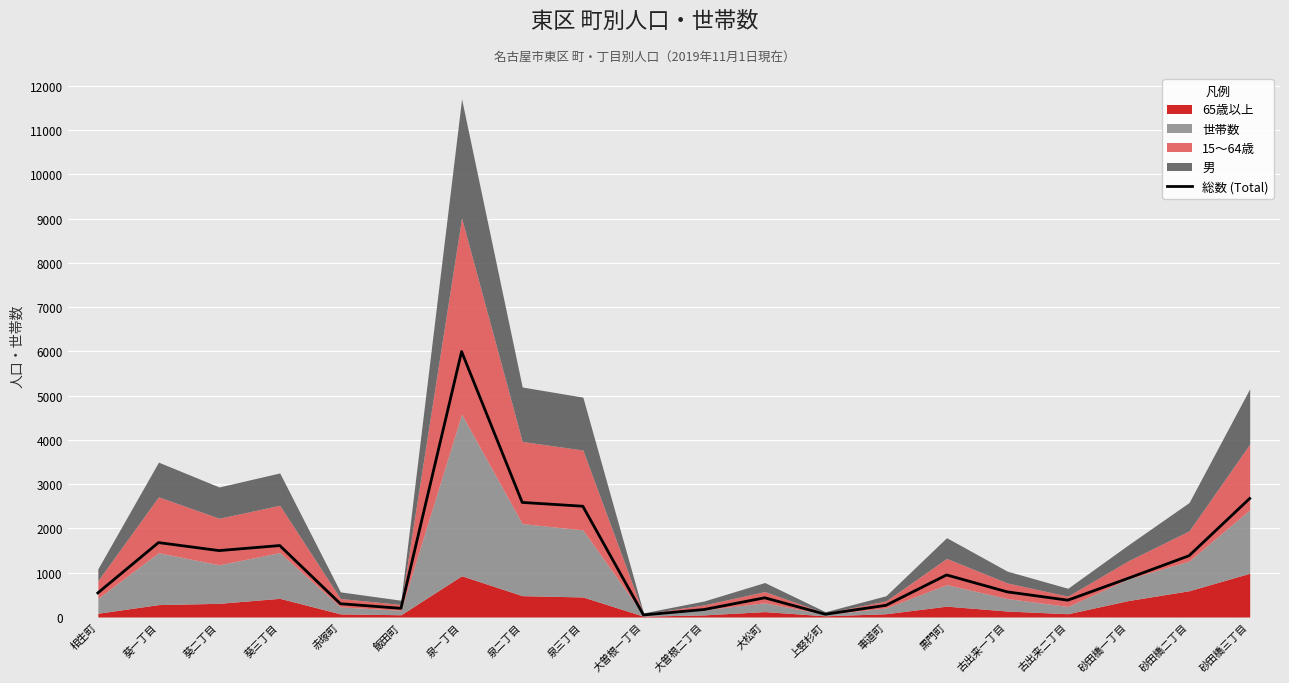

Count the number of values greater than 877.

9